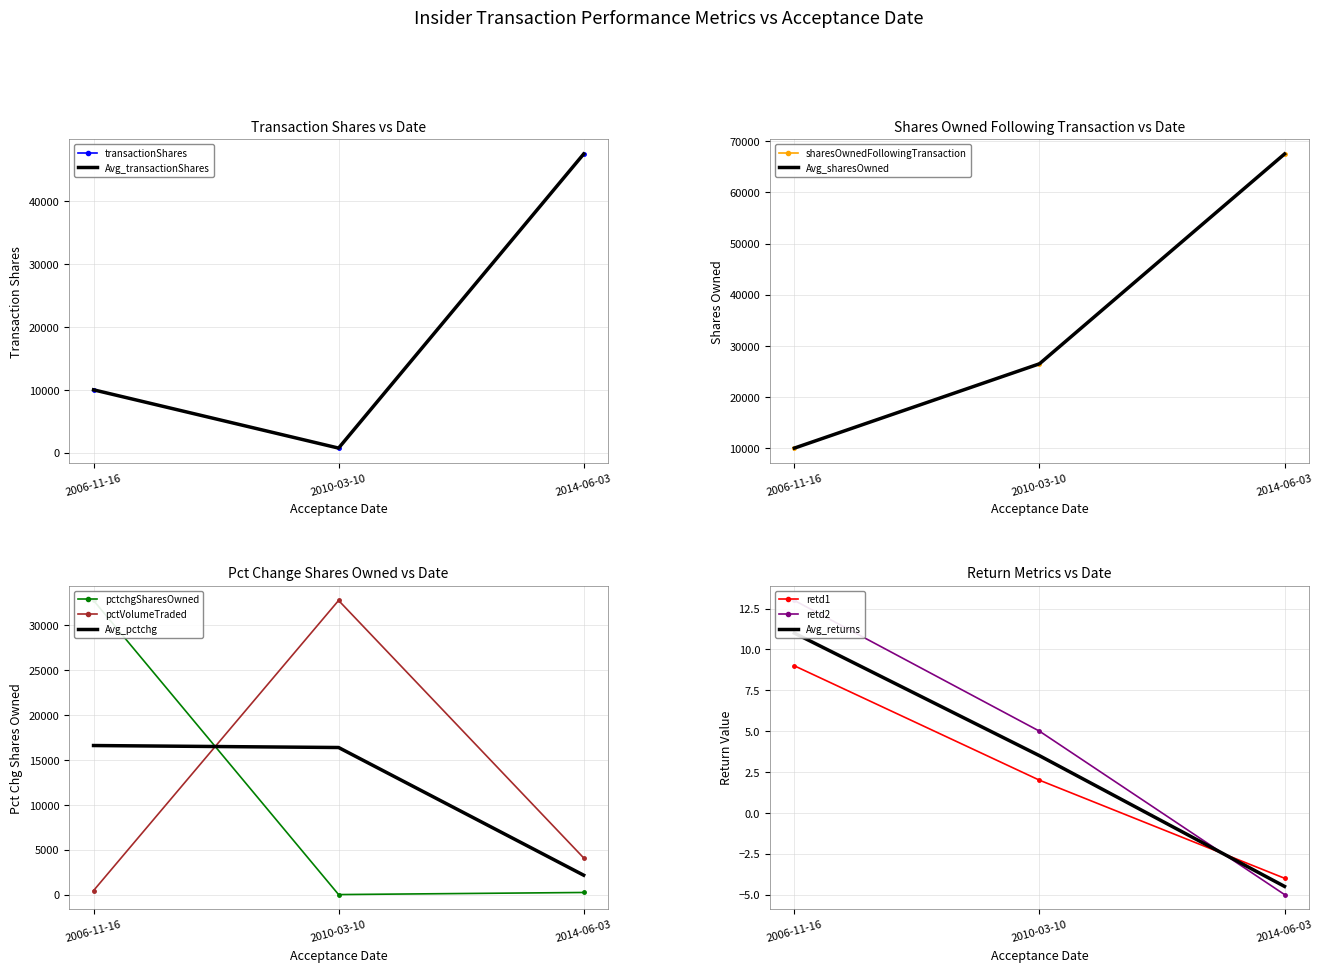

Reading left to right, list all the values displayed in this chart.

transactionShares: 2006-11-16=10000	2010-03-10=732	2014-06-03=47500
sharesOwnedFollowingTransaction: 2006-11-16=10000	2010-03-10=26483	2014-06-03=67508
pctchgSharesOwned: 2006-11-16=32767	2010-03-10=3	2014-06-03=237
pctVolumeTraded: 2006-11-16=445	2010-03-10=32767	2014-06-03=4088
retd1: 2006-11-16=9	2010-03-10=2	2014-06-03=-4
retd2: 2006-11-16=13	2010-03-10=5	2014-06-03=-5